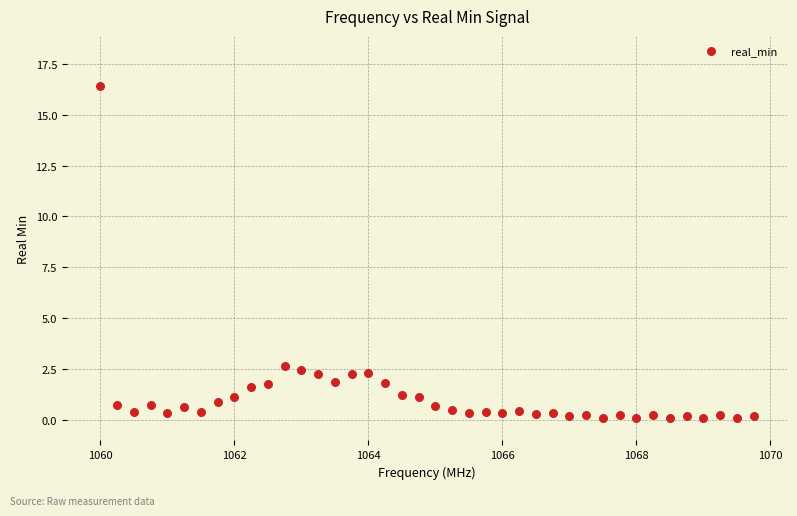

What is the range of Y values (max minus min)?

16.3